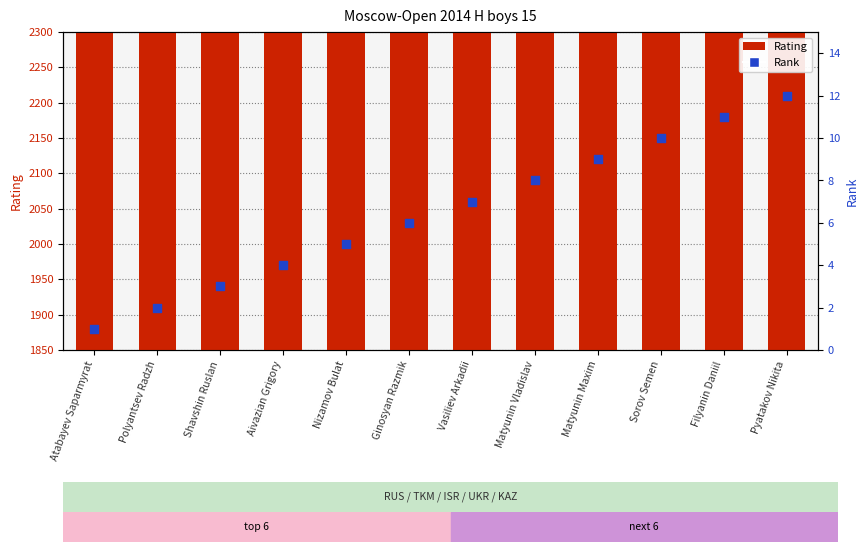

What are all the series names shown in the legend?

Rating, Rank